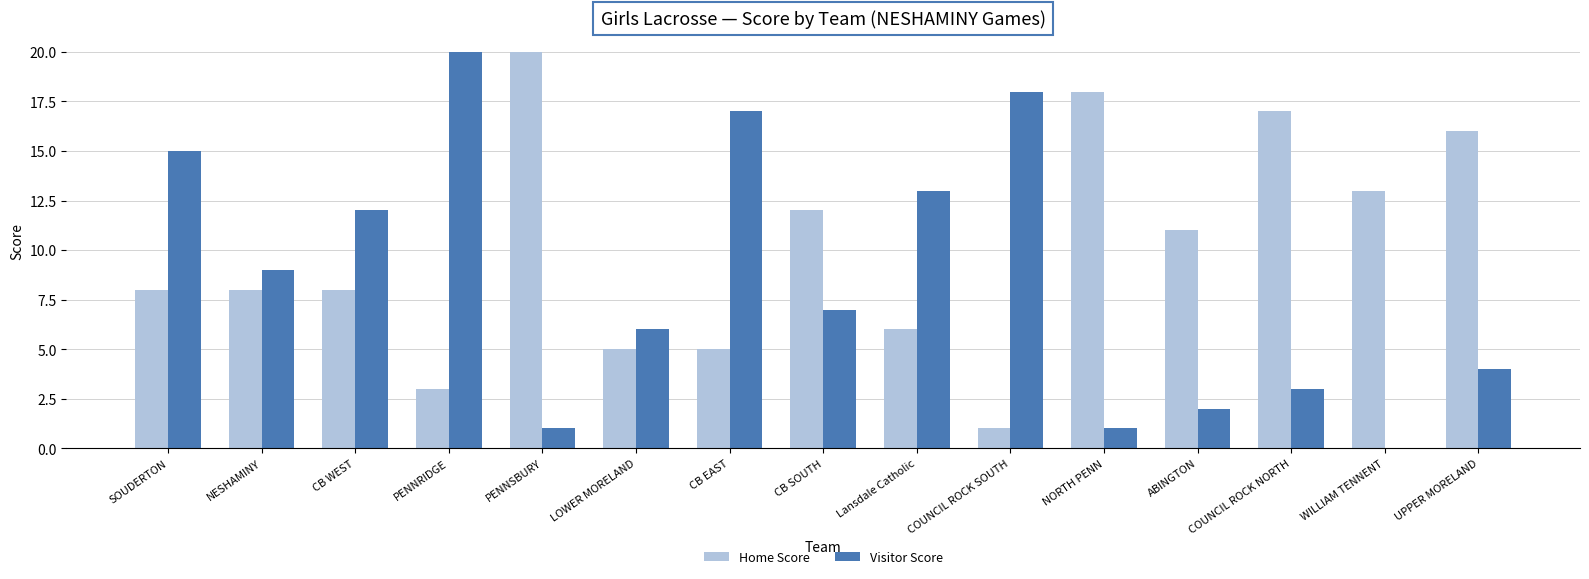

Which series has the largest total across all categories?

Home Score